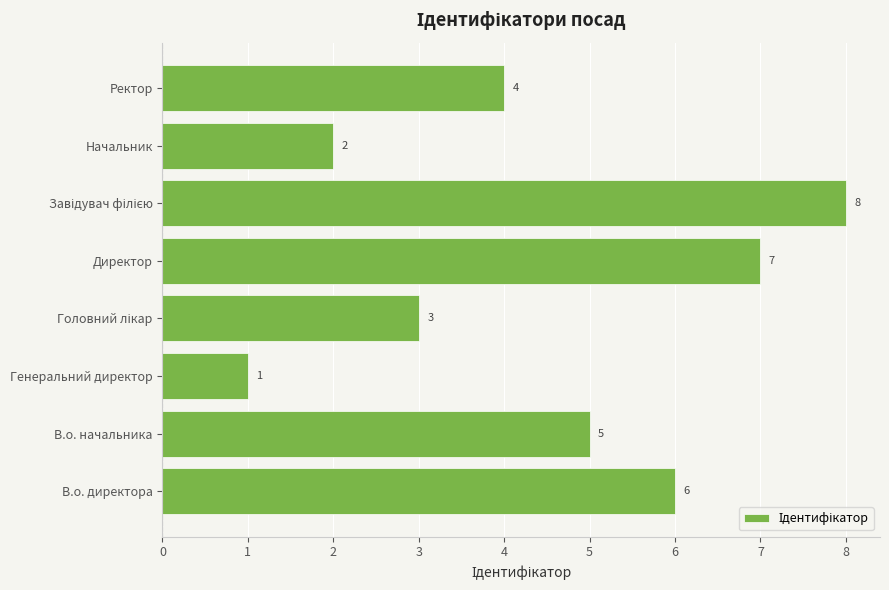

How many data points does each series have?

8